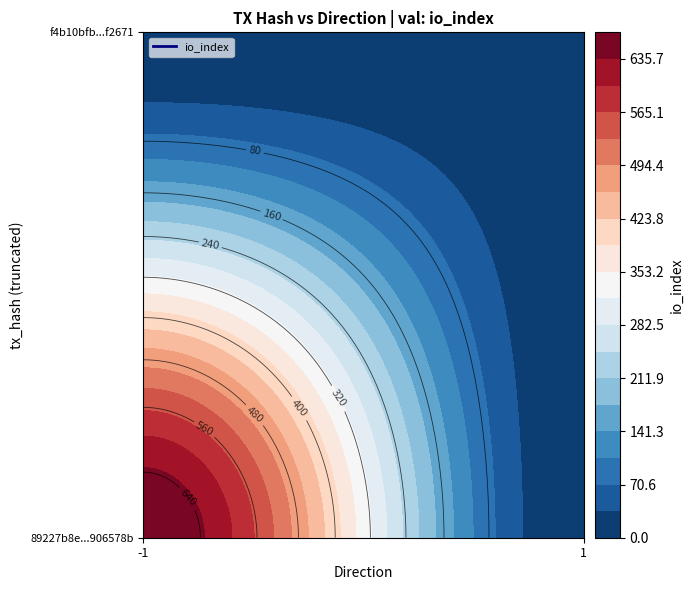

At io_index, list the series in order from largest to smallest.

89227b8e057ee8c7fc7551b210843170906578b, f4b10bfb953c1c4212b772867654b54e56f2671